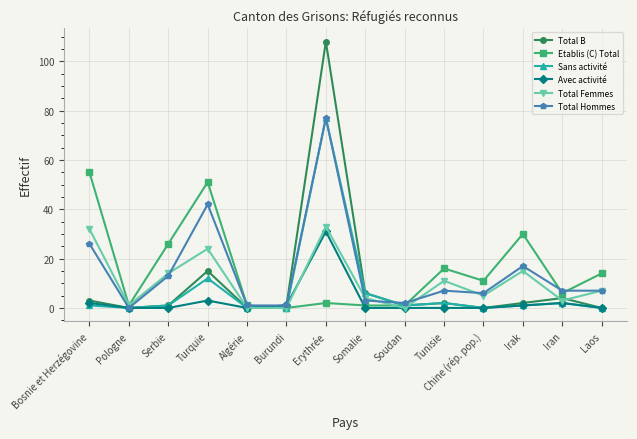

What are all the series names shown in the legend?

Total B, Etablis (C) Total, Sans activité, Avec activité, Total Femmes, Total Hommes